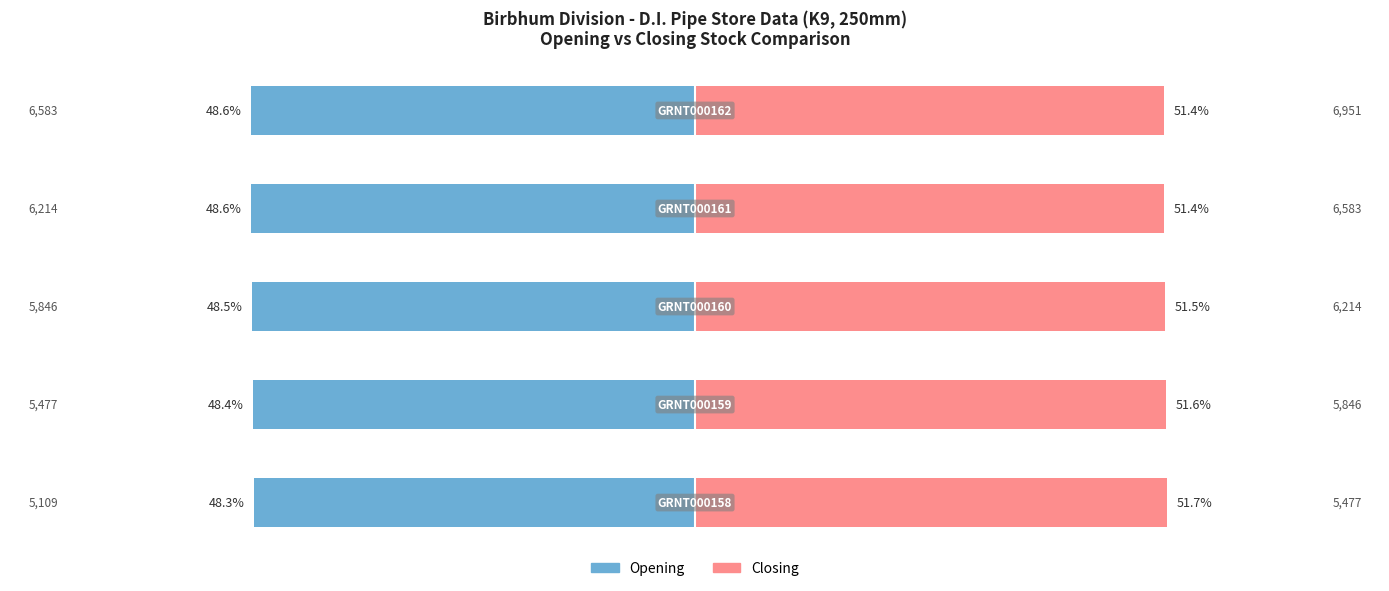

Is the value of Opening at 2 greater than the value of Closing at 4?

No